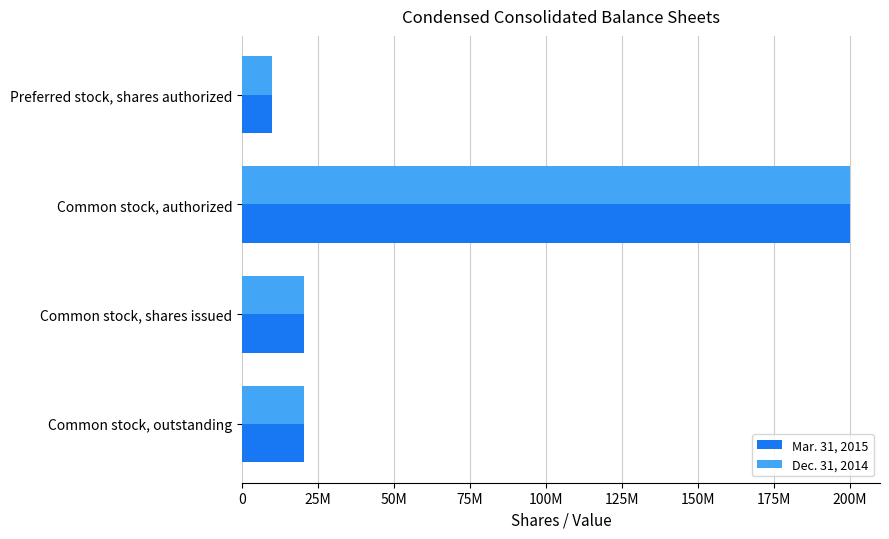

What are all the series names shown in the legend?

Mar. 31, 2015, Dec. 31, 2014